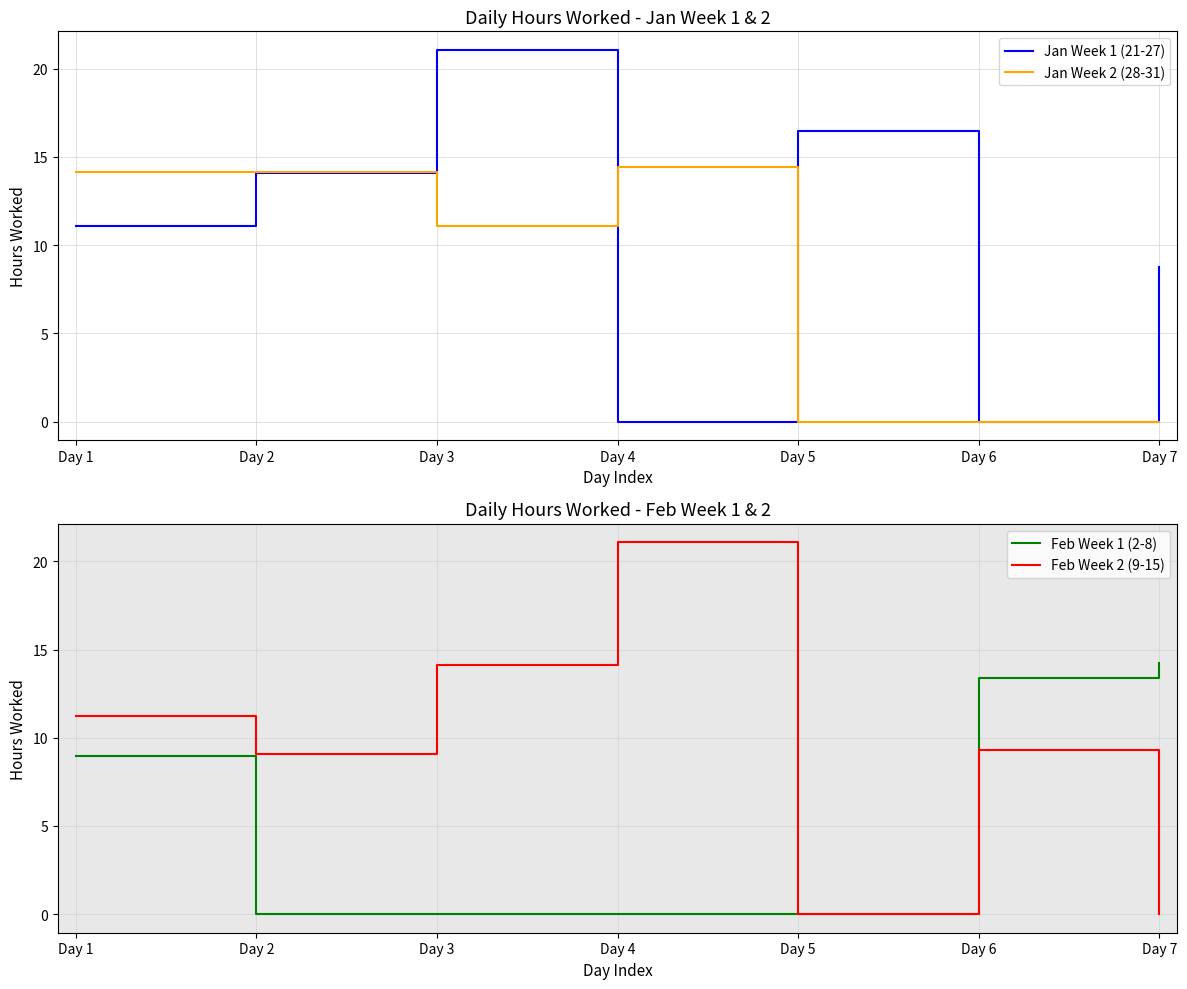

Count the number of categories in the chart.

7